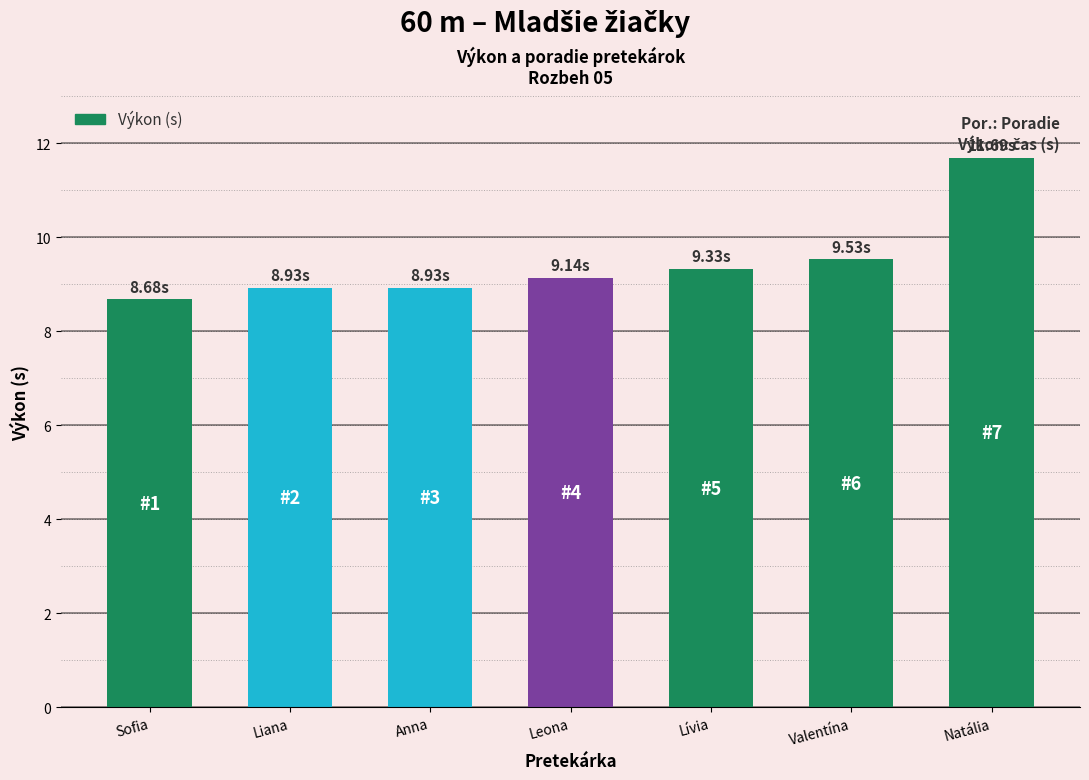

Between Anna and Lívia, which is larger?

Lívia